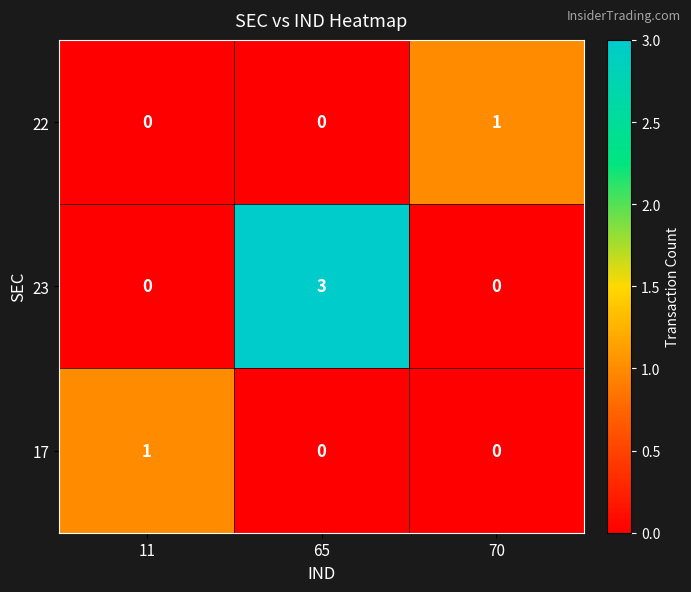

Reading right to left, what are all the values shown in this chart?

22: 1	0	0
23: 0	3	0
17: 0	0	1